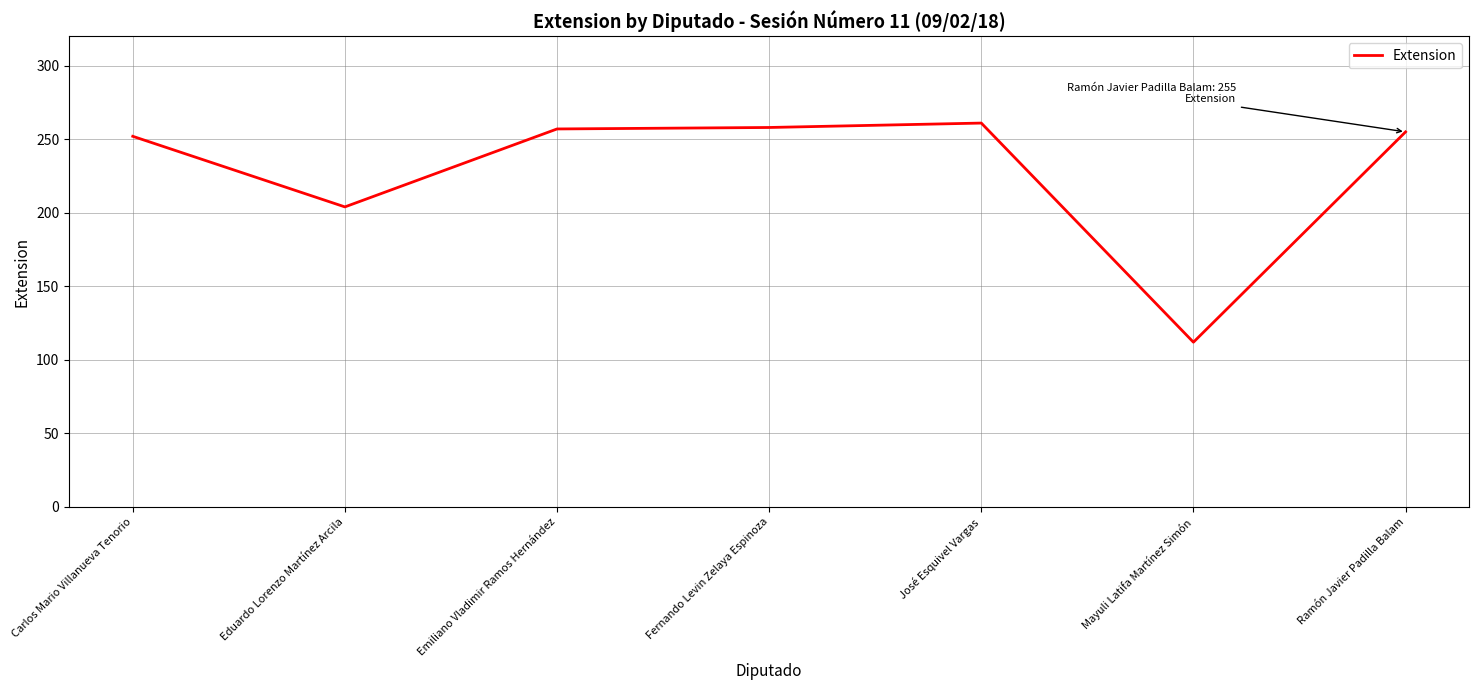

What is the change in value from Carlos Mario Villanueva Tenorio to Fernando Levin Zelaya Espinoza?

+6